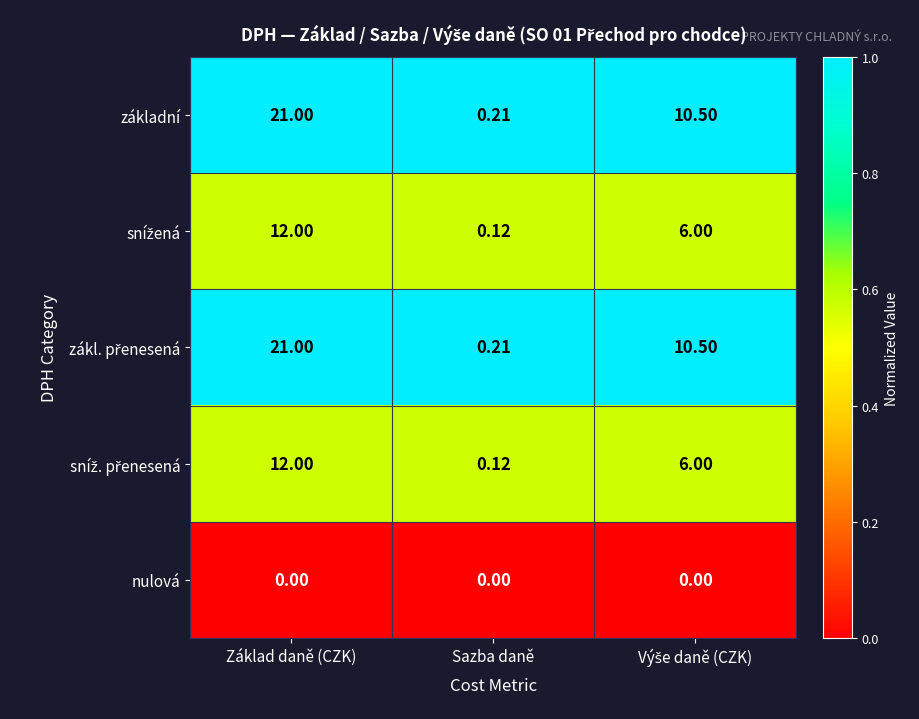

At which category is the sum across all series the highest?

Základ daně (CZK)